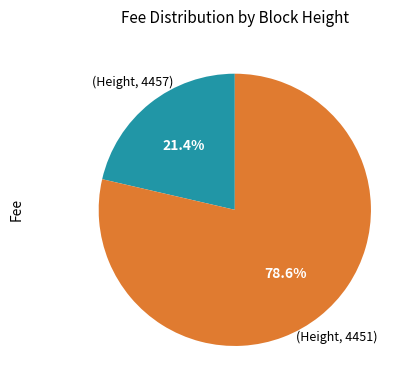

Count the number of slices in the pie.

2